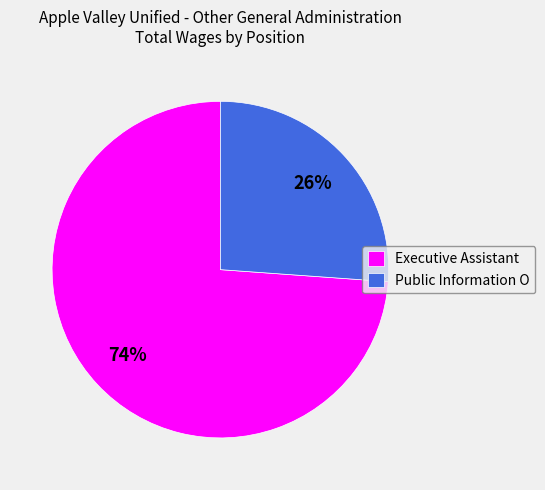

To the nearest percent, what is the combined percentage of Executive Assistant and Public Information O?

100%